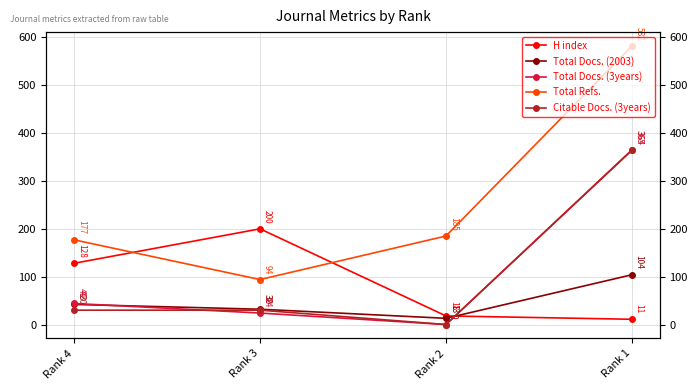

What is the value of the Total Docs. (3years) point at the 1st from the left?

44